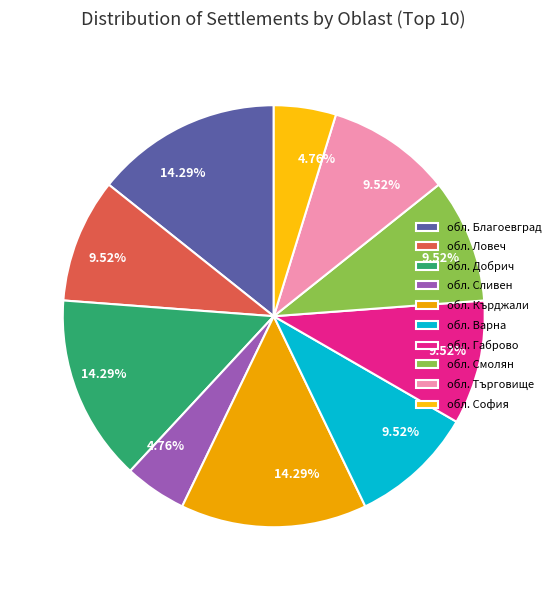

Rank the categories by value from highest to lowest.

обл. Благоевград, обл. Добрич, обл. Кърджали, обл. Ловеч, обл. Варна, обл. Габрово, обл. Смолян, обл. Търговище, обл. Сливен, обл. София